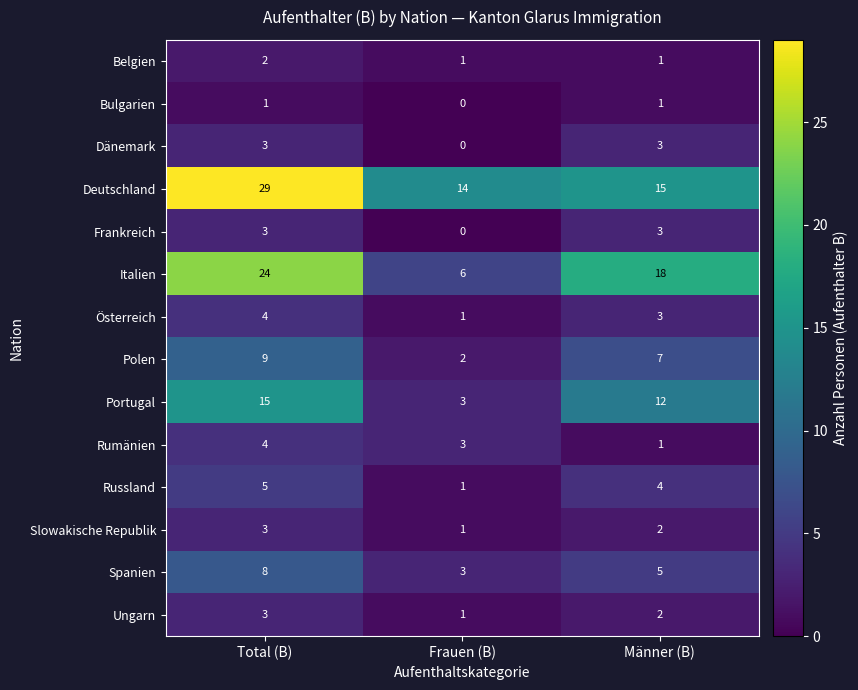

Count the Ungarn values in the range 1 to 3.

3